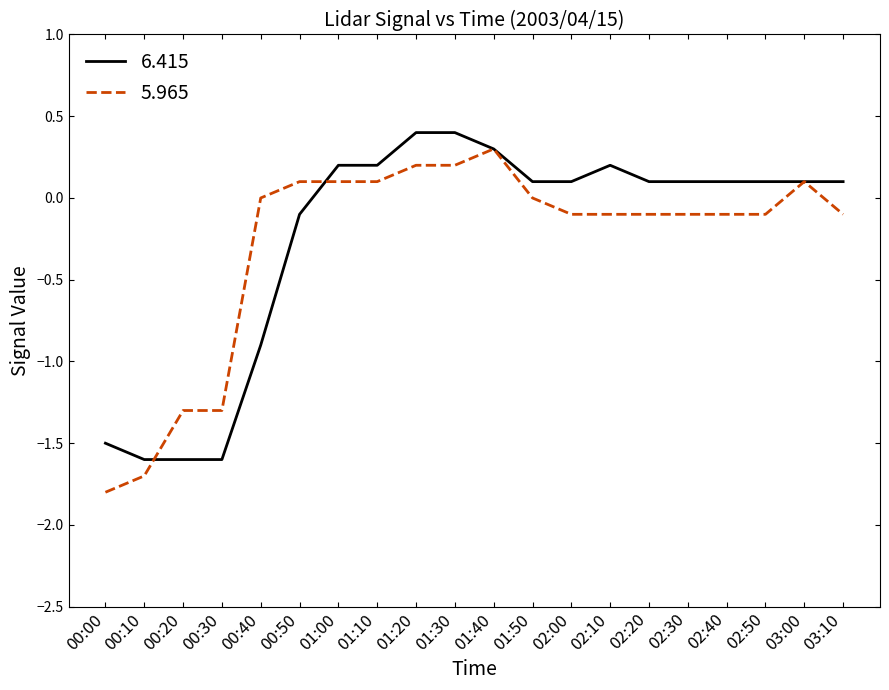

What is the maximum value shown in the chart?

0.4